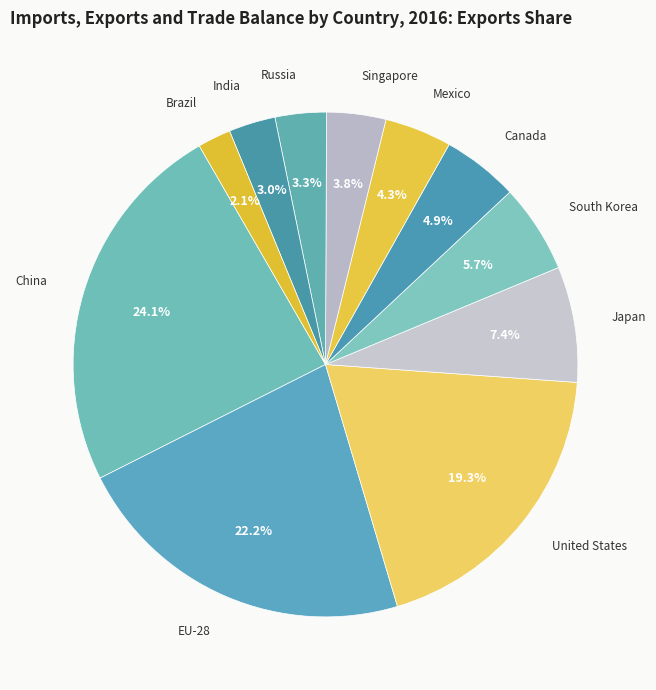

To the nearest percent, what is the difference between the largest and smallest slice percentages?

22%